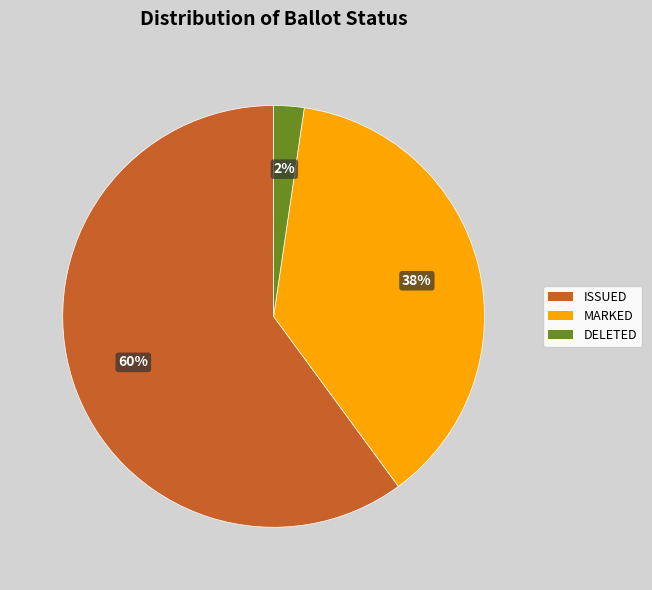

The MARKED slice represents 38% of the pie. True or false?

True